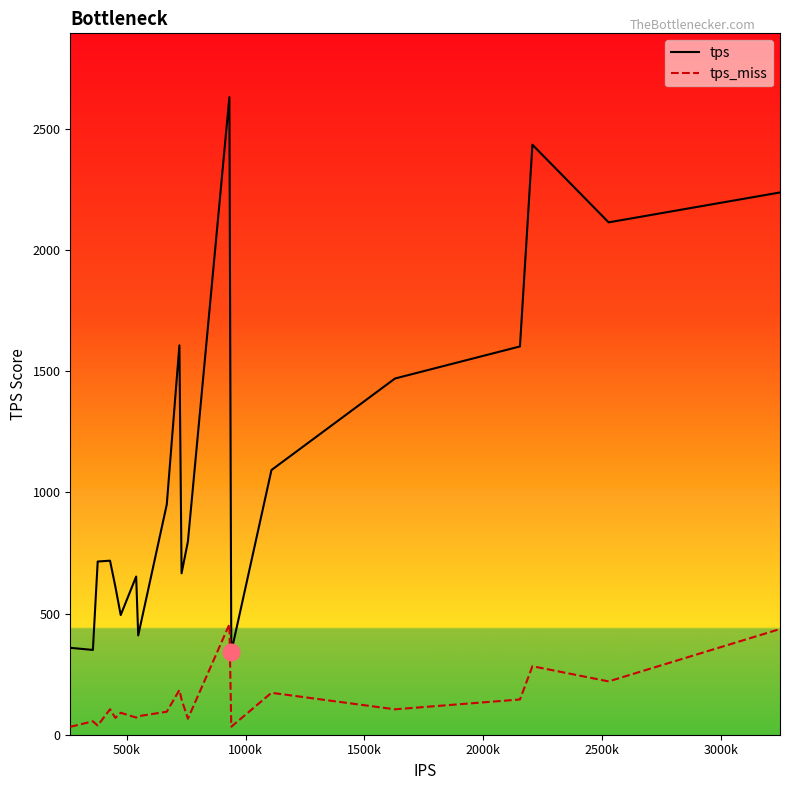

Which series has the widest spread of values?

tps